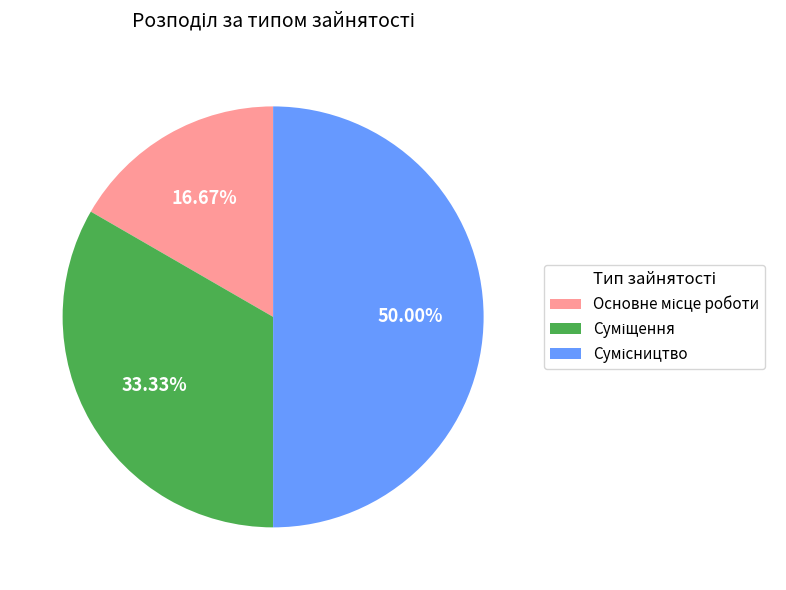

Combined, what portion of the pie is Основне місце роботи and Суміщення?

50.0%